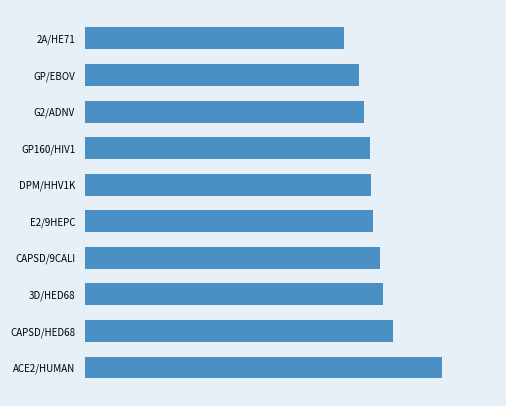

Are the bars horizontal?

Yes